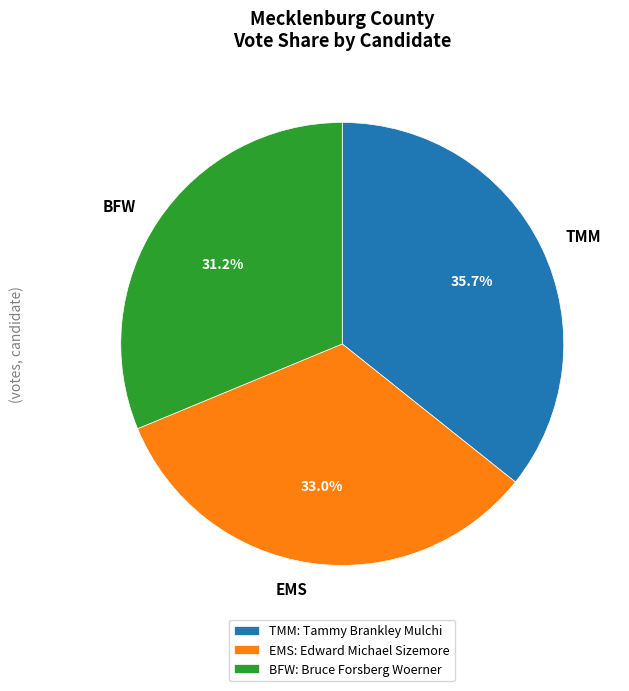

Is there any slice that represents more than half of the pie?

No